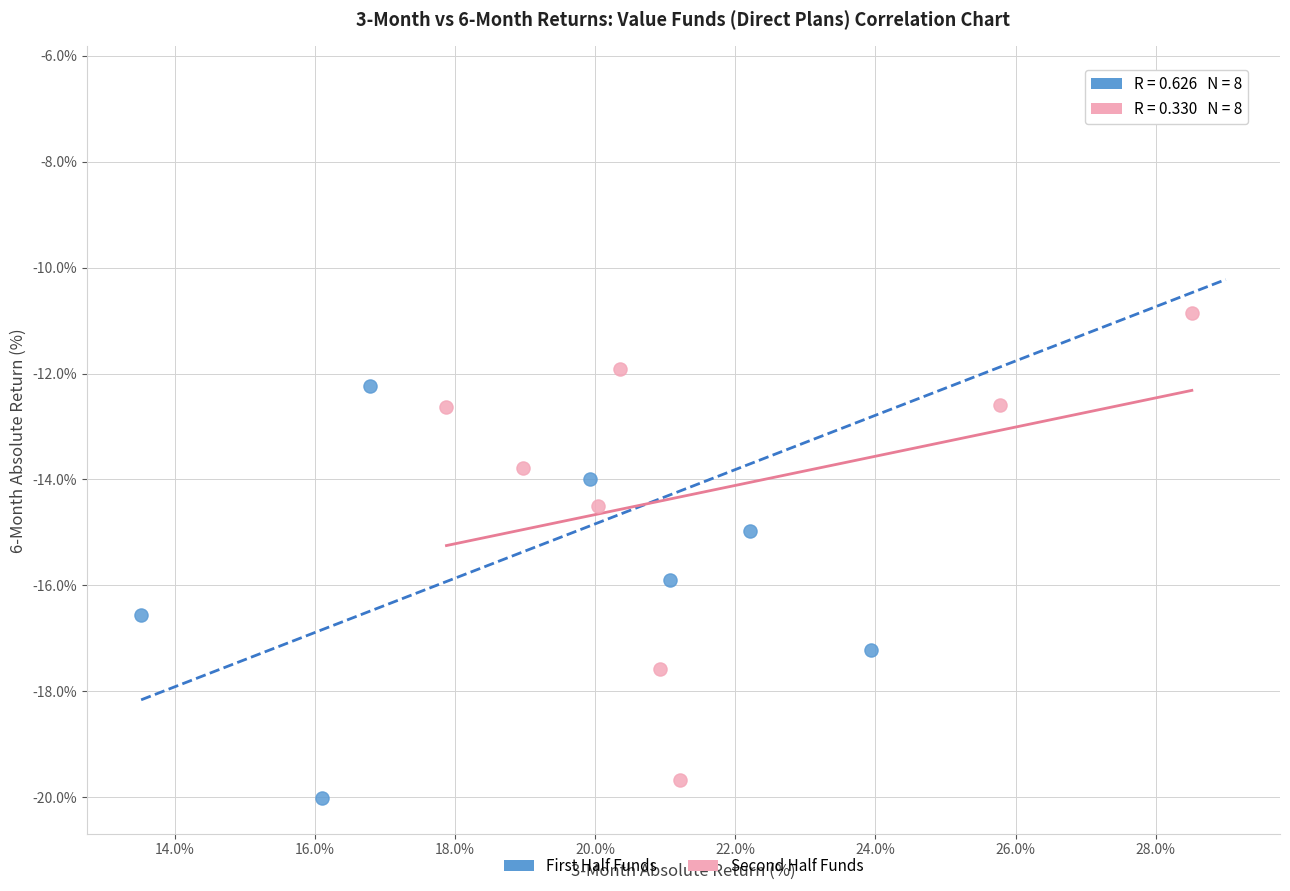

Which series contains the lowest Y value?

First Half Funds